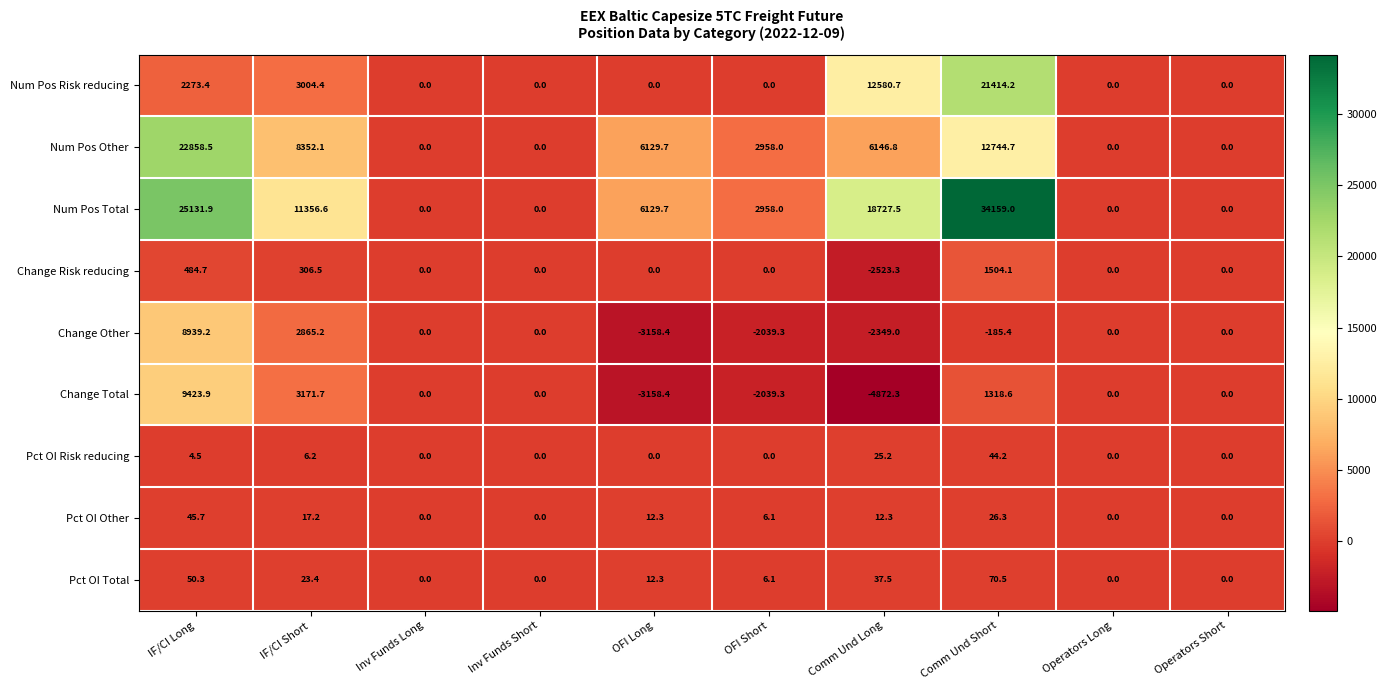

What is the difference between the Num Pos Other values at OFI Short and Comm Und Long?

3188.8